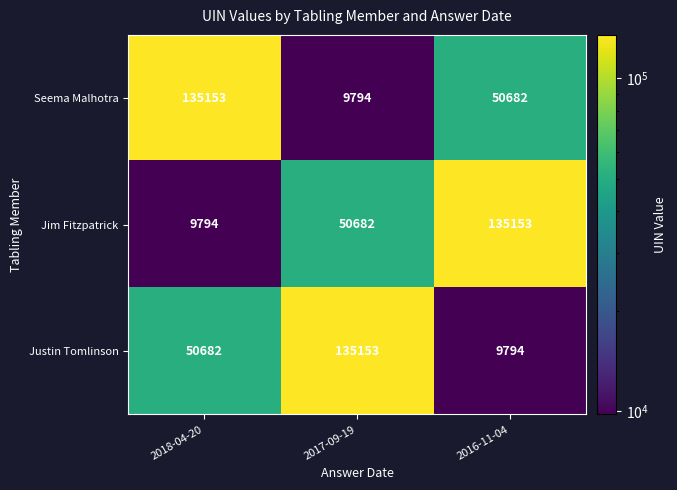

What is the total value across all series at 2016-11-04?

195629